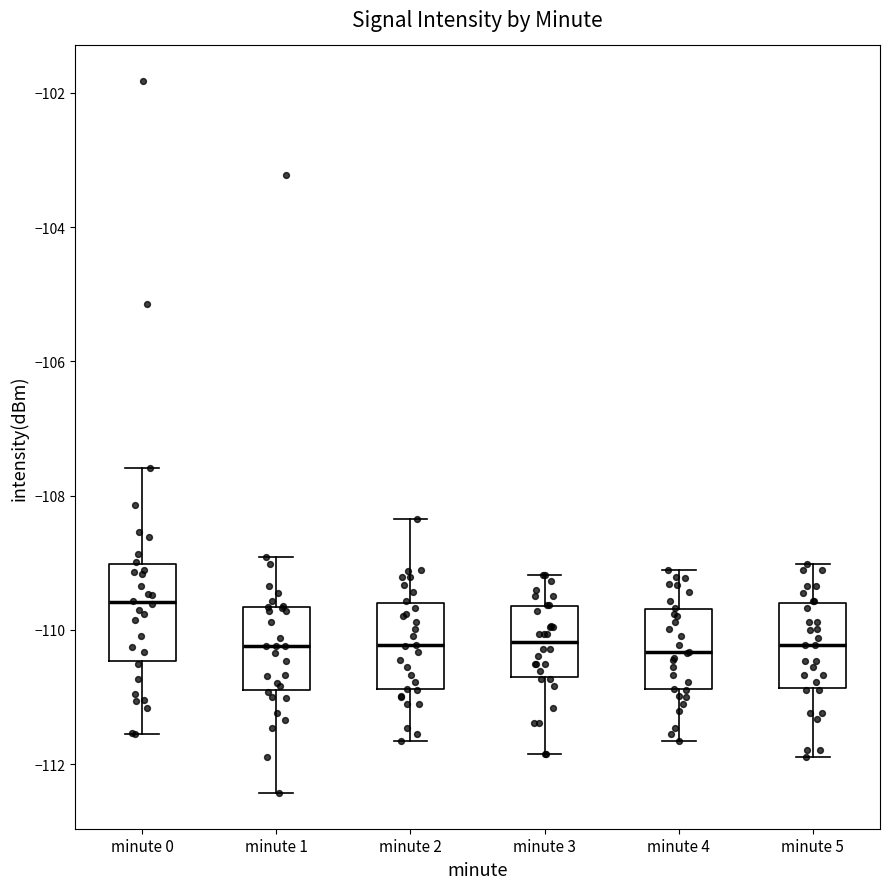

Reading left to right, transcribe this box plot: for each box, give where its median line is, the range the box spans, and where its two whiskers end, as read against the y-axis. The values are not printed on the chart, so give them approximately, as read against the axis.

minute 0: median -109.6, box -110.4 to -109.0, whiskers -111.6 to -107.6
minute 1: median -110.2, box -111.0 to -109.6, whiskers -112.4 to -109.0
minute 2: median -110.2, box -110.8 to -109.6, whiskers -111.6 to -108.4
minute 3: median -110.2, box -110.8 to -109.6, whiskers -111.8 to -109.2
minute 4: median -110.4, box -110.8 to -109.6, whiskers -111.6 to -109.2
minute 5: median -110.2, box -110.8 to -109.6, whiskers -111.8 to -109.0